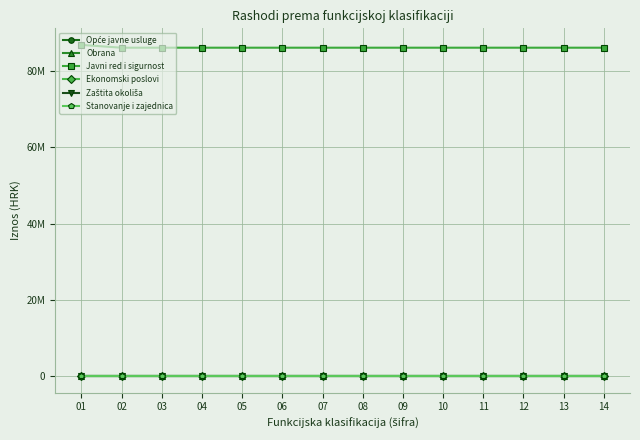

What is the total value across all series at 03?

86096380